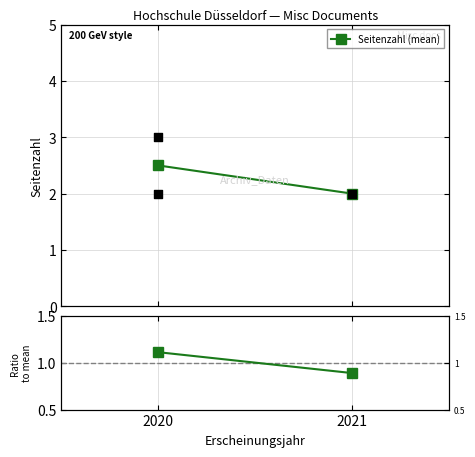

Which series contains the highest Y value?

Seitenzahl (mean)